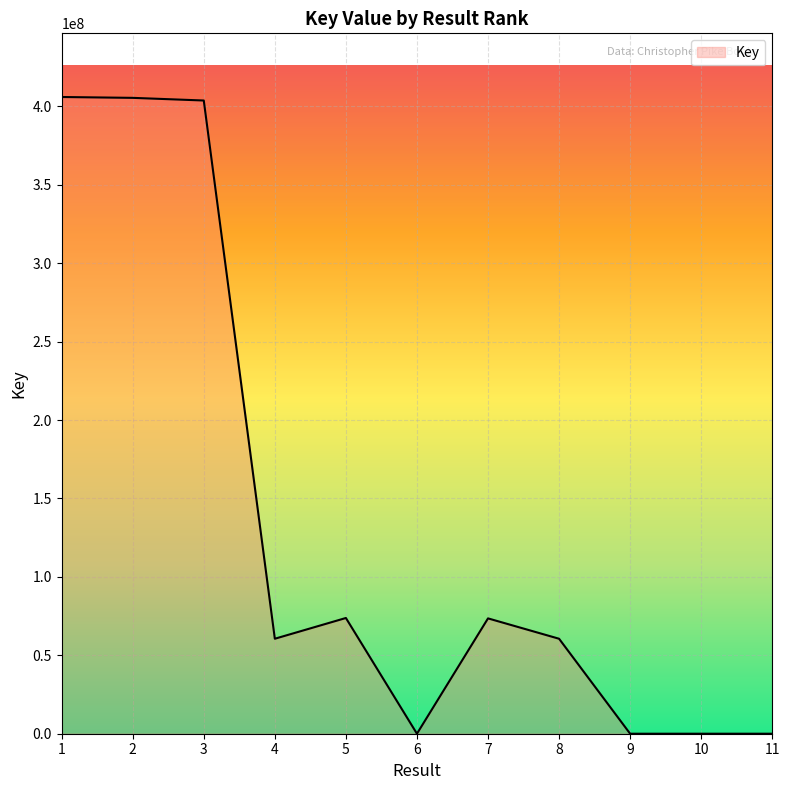

How many lines are shown in the chart?

1